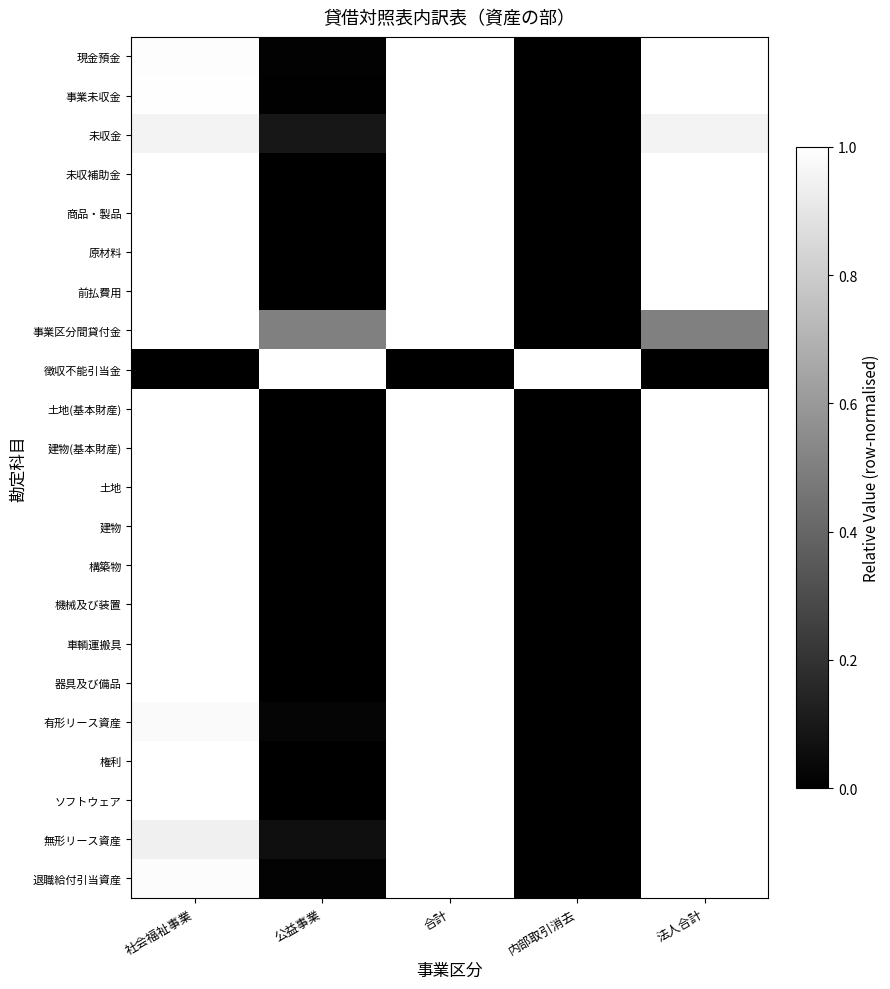

How many distinct data groups are displayed?

22